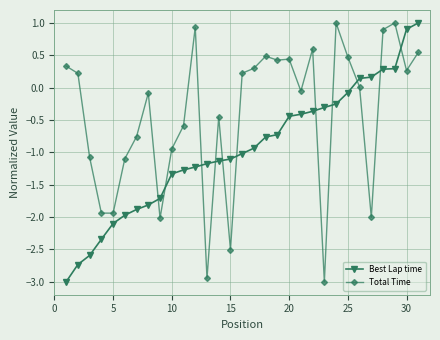

How many times do Best Lap time and Total Time cross each other?

11